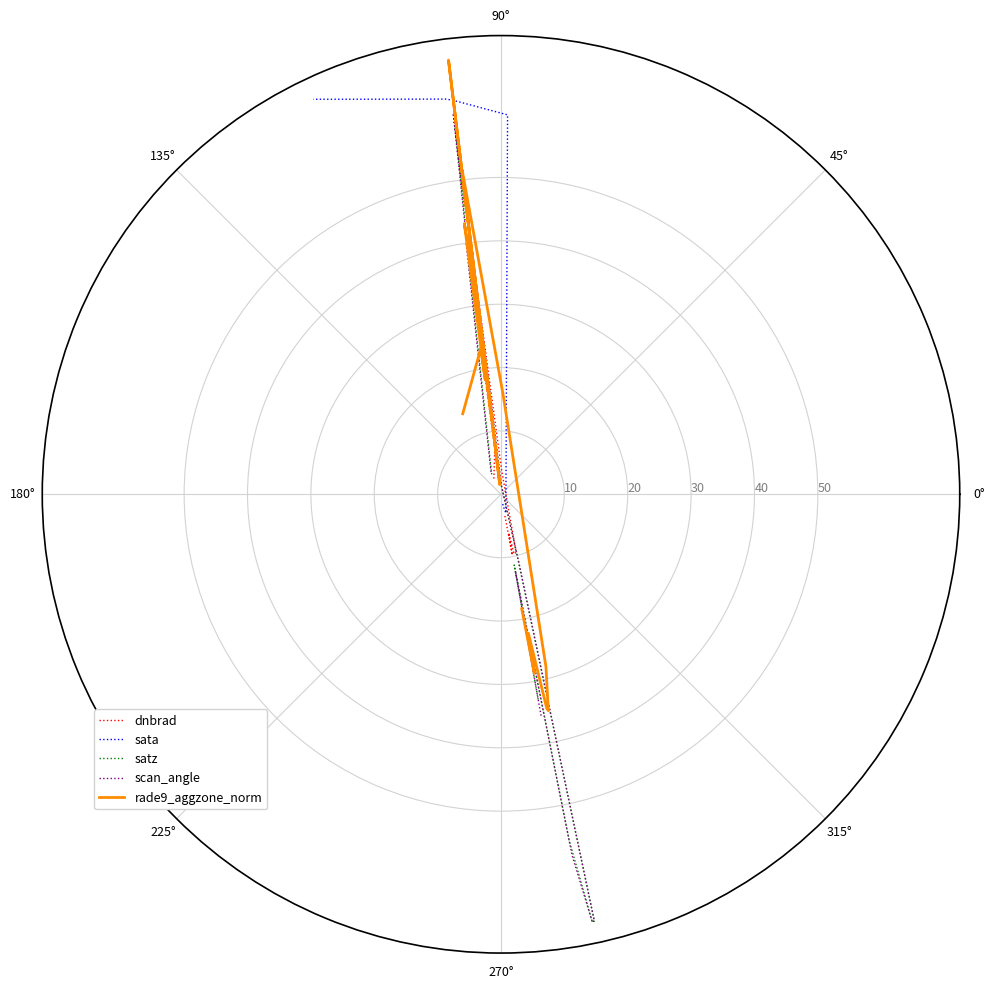

What is the maximum value shown in the chart?

69.0